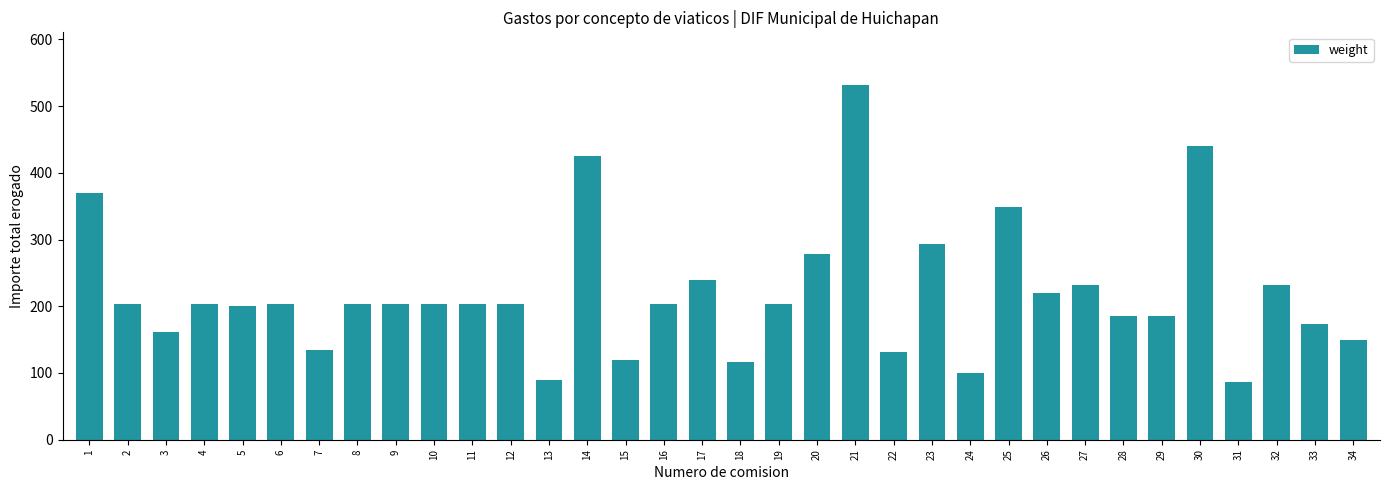

What is the difference between the values at 4 and 21?

326.8